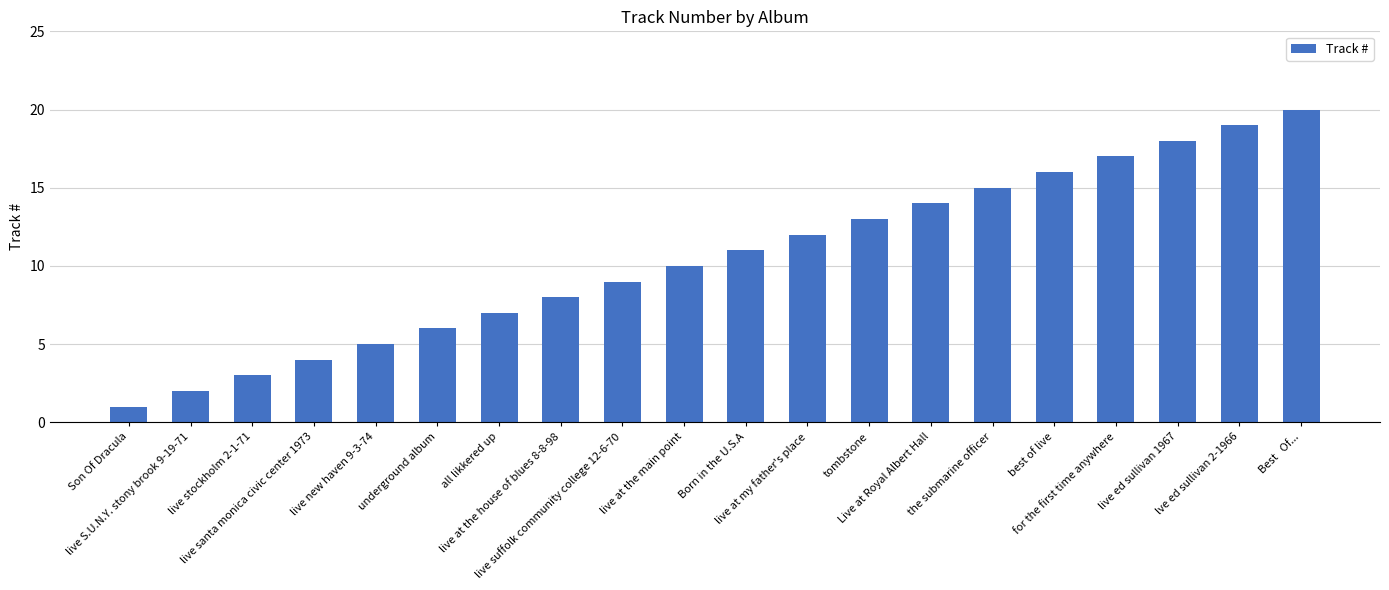

Between Best   Of... and live new haven 9-3-74, which is larger?

Best   Of...